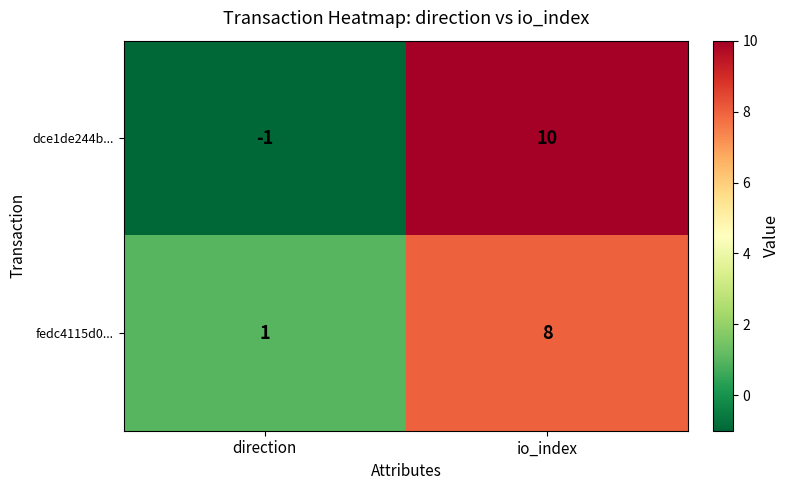

What is the total value across all series at io_index?

18